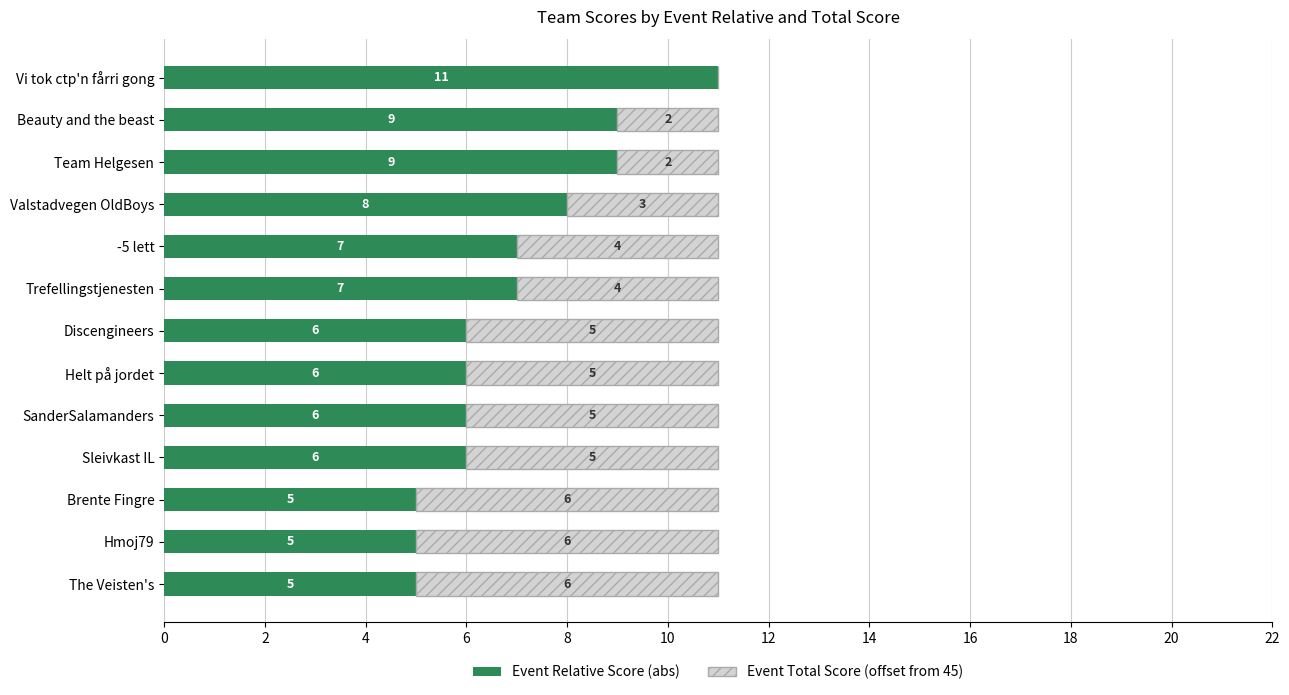

What is the total value across all series at Vi tok ctp'n fårri gong?

11